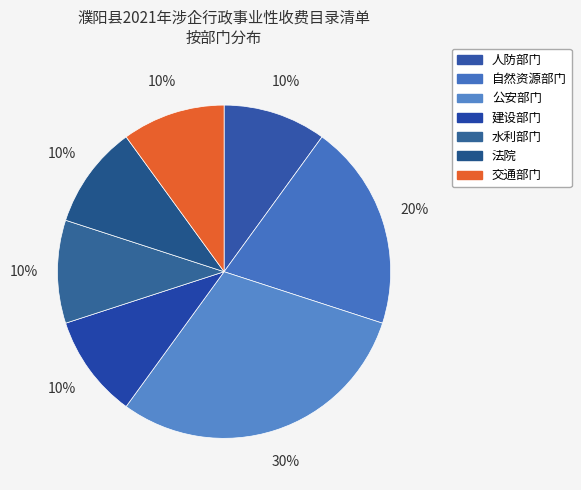

What percentage is the 法院 slice, to the nearest percent?

10%